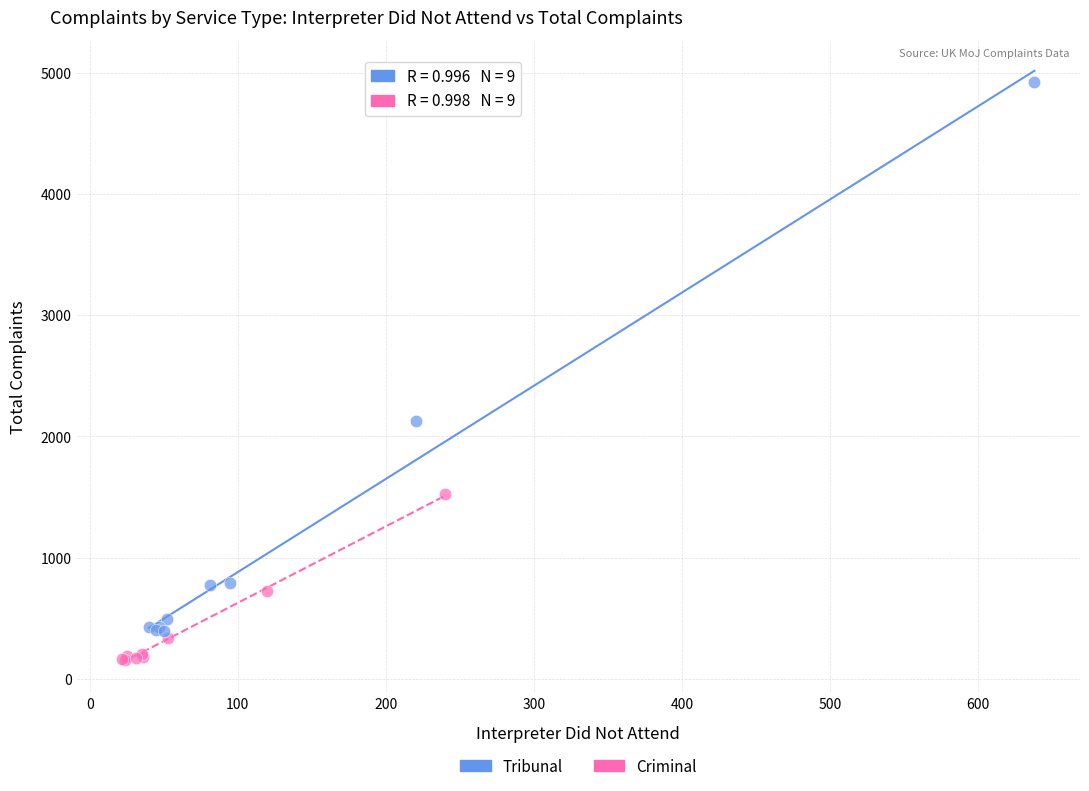

Which series contains the highest Y value?

Tribunal